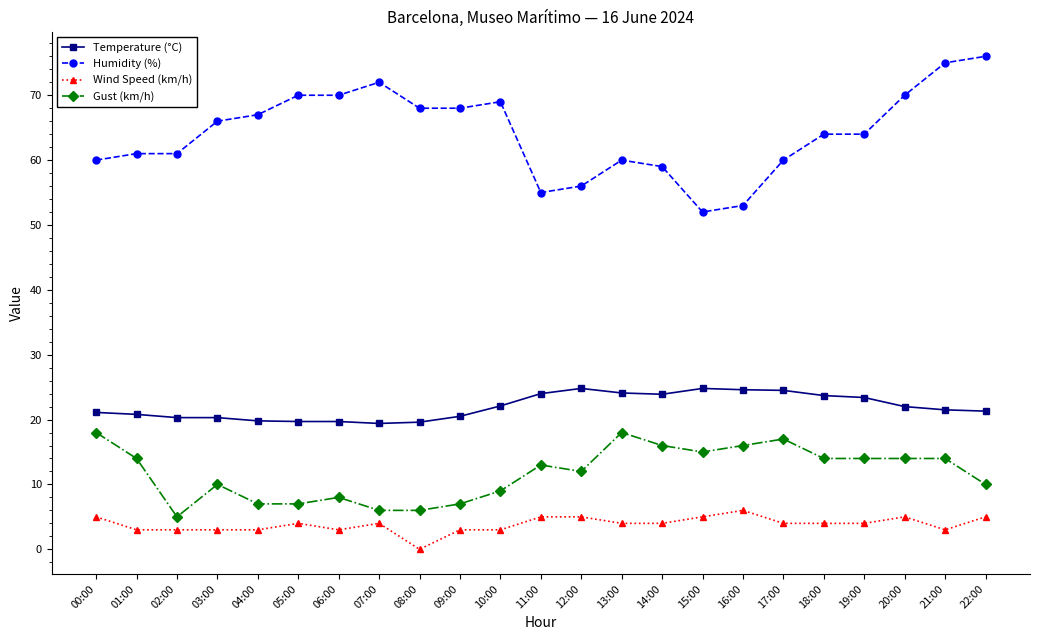

What is the label of the 7th point from the right?

16:00